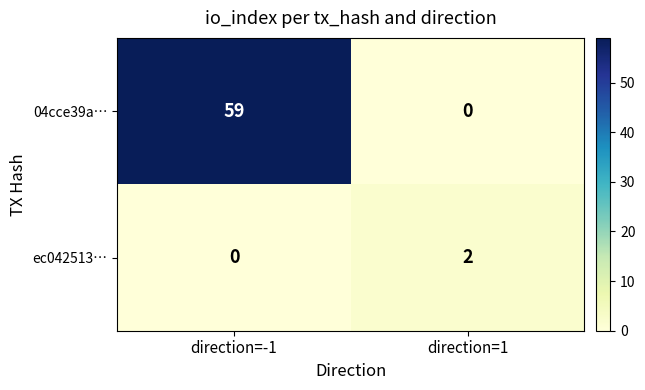

Rank the series by their average value, from highest to lowest.

04cce39a…, ec042513…